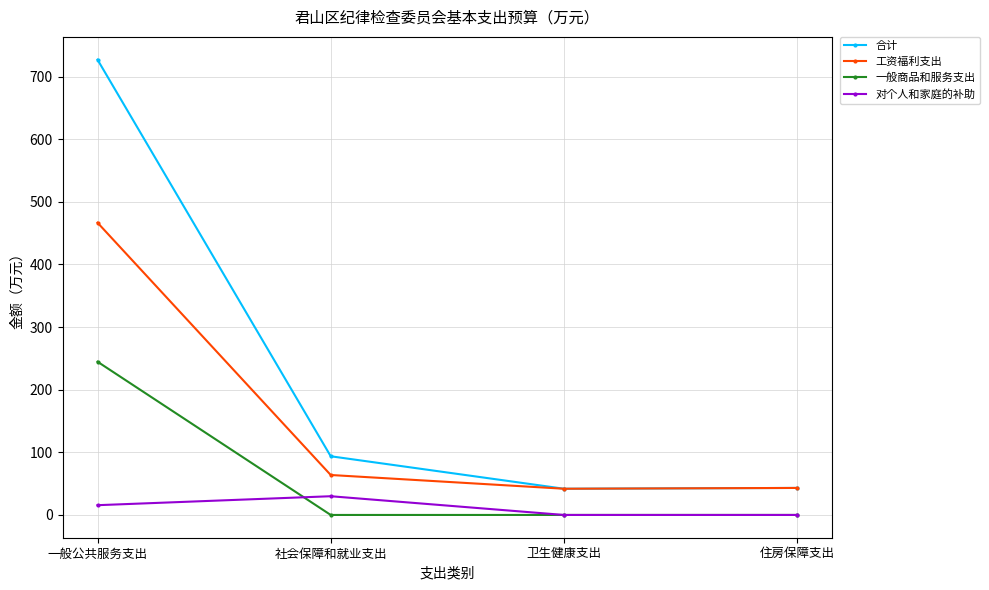

Is the value of 工资福利支出 at 卫生健康支出 greater than the value of 一般商品和服务支出 at 住房保障支出?

Yes